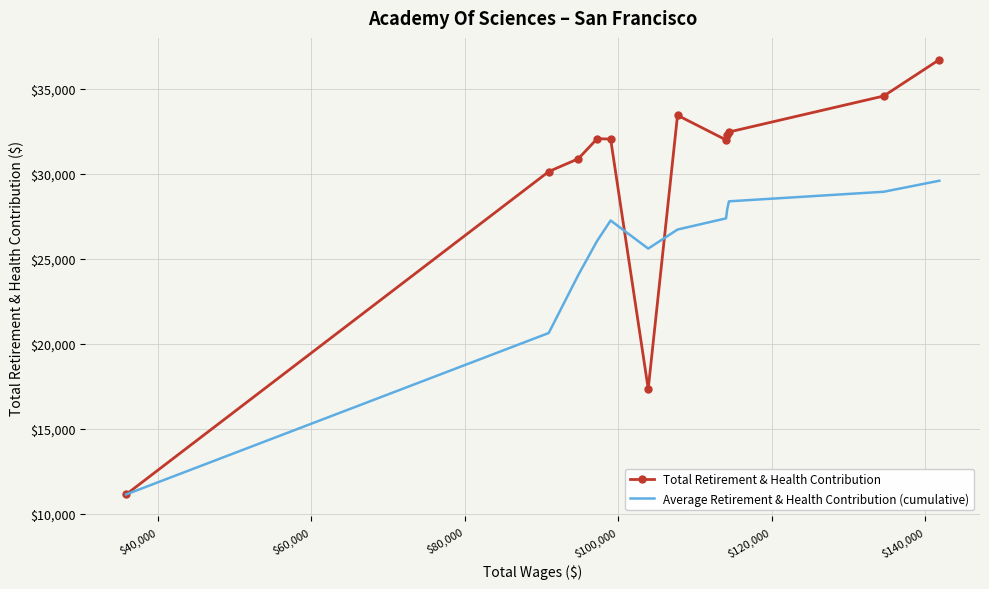

Rank the series by their maximum value, from highest to lowest.

Total Retirement & Health Contribution, Average Retirement & Health Contribution (cumulative)